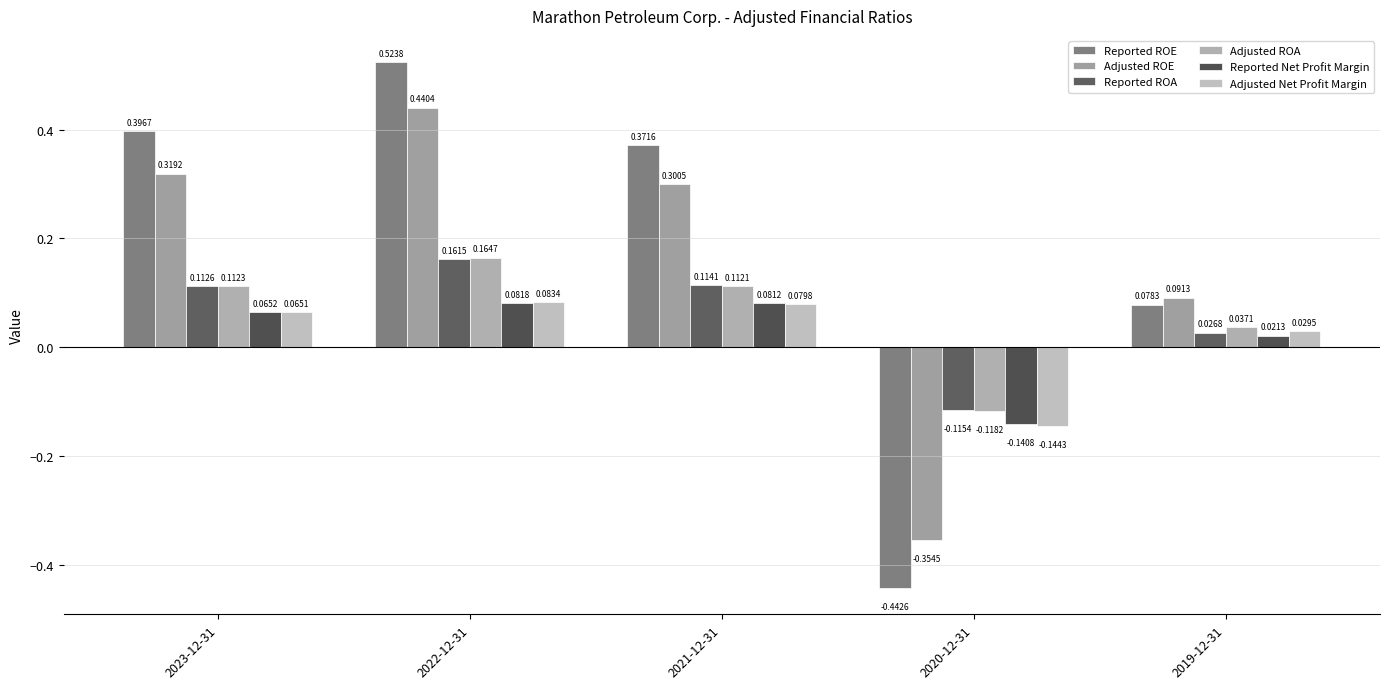

At which label does Adjusted ROE reach its peak?

2022-12-31